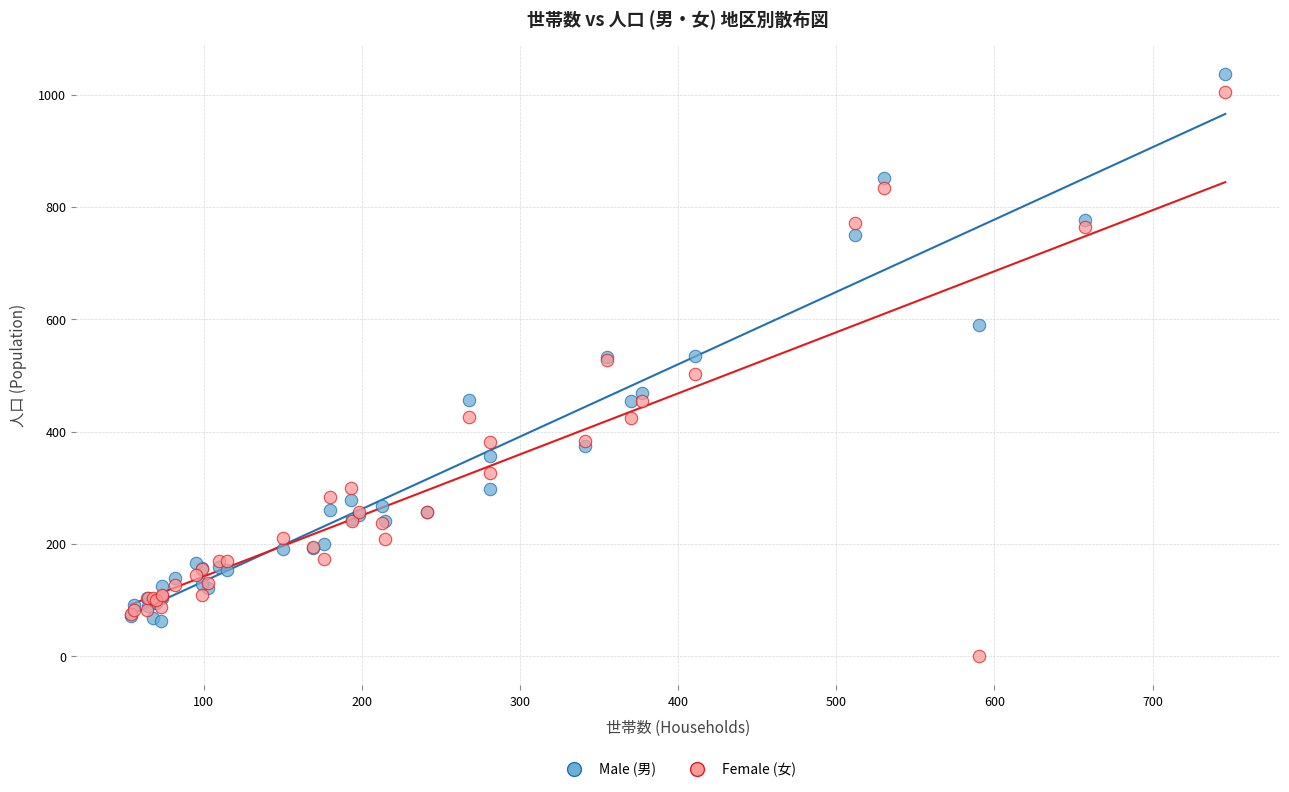

Which series reaches the minimum Y coordinate?

Female (女)